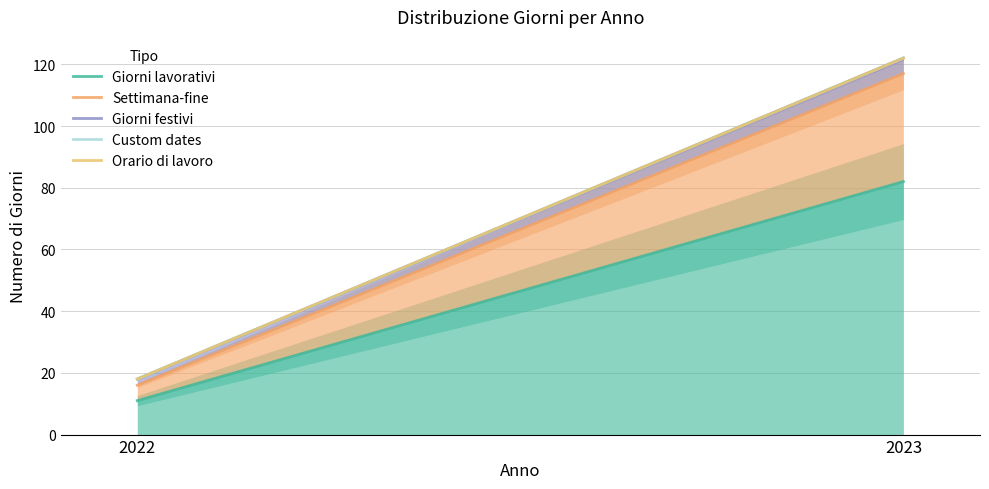

Between 2022 and 2023, which is larger?

2023